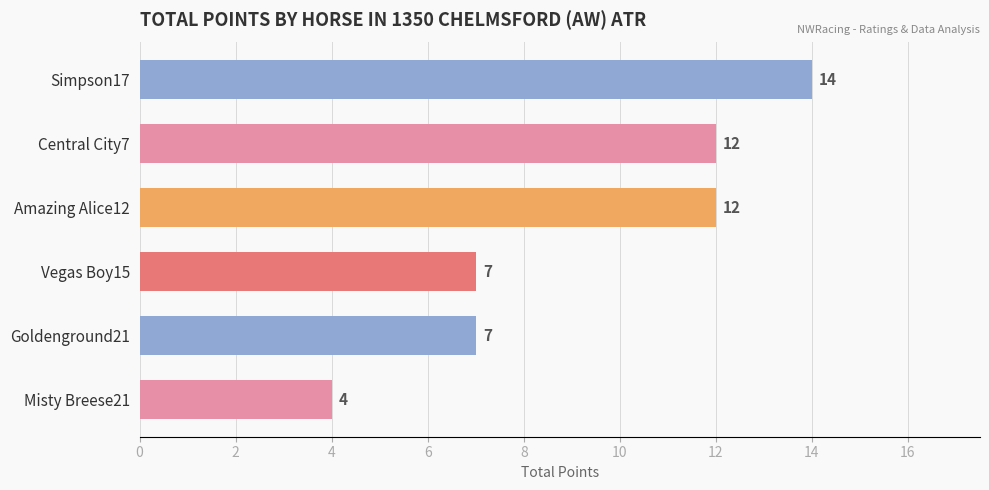

What is the label of the 4th bar from the right?

Amazing Alice12